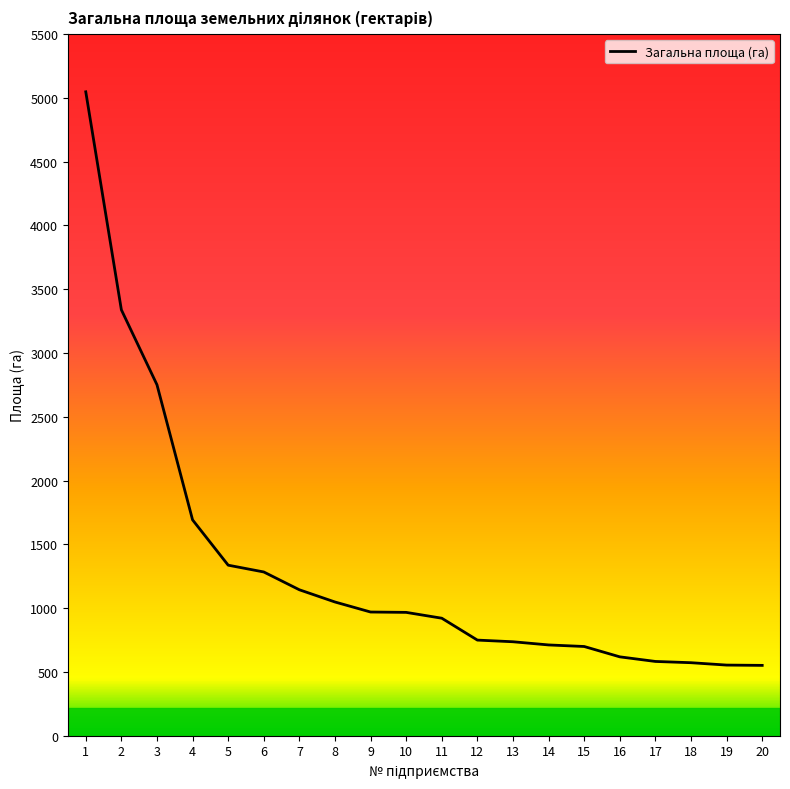

Approximately how many times larger is the value at 10 compared to 6?

0.8